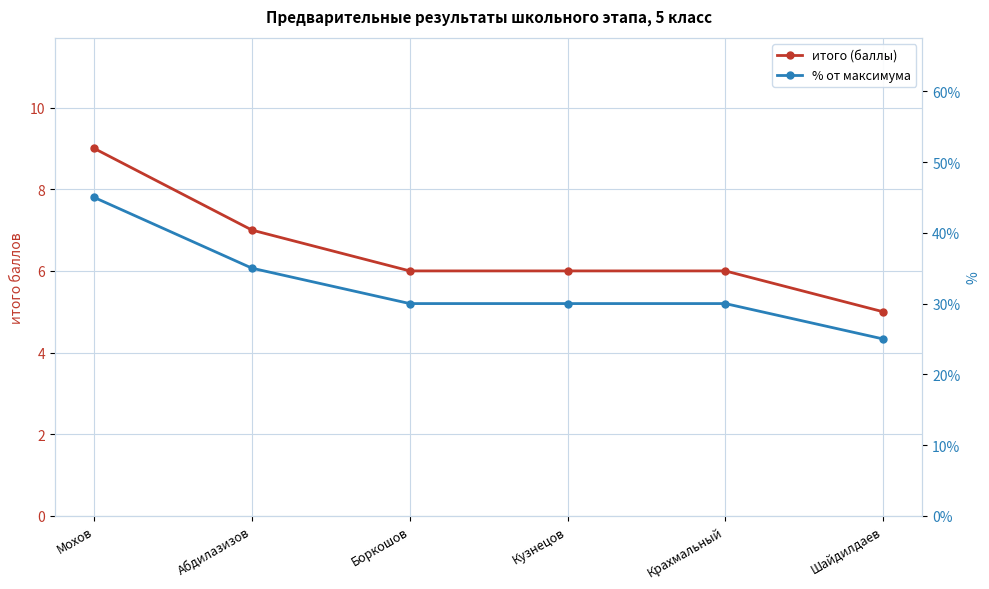

What is the sum of the итого (баллы) values at Кузнецов and Крахмальный?

12.0